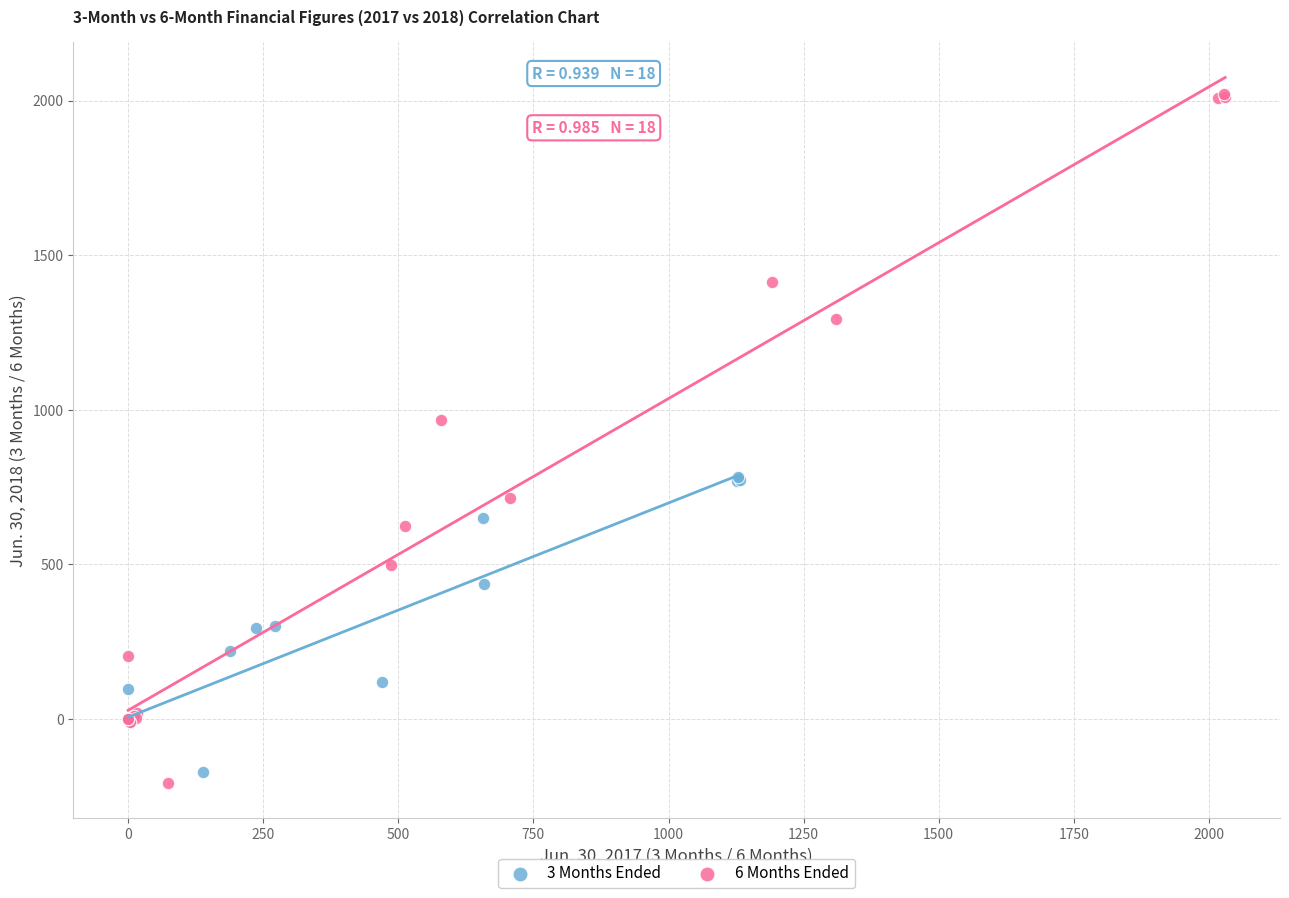

Which series has the widest spread of Y values?

6 Months Ended